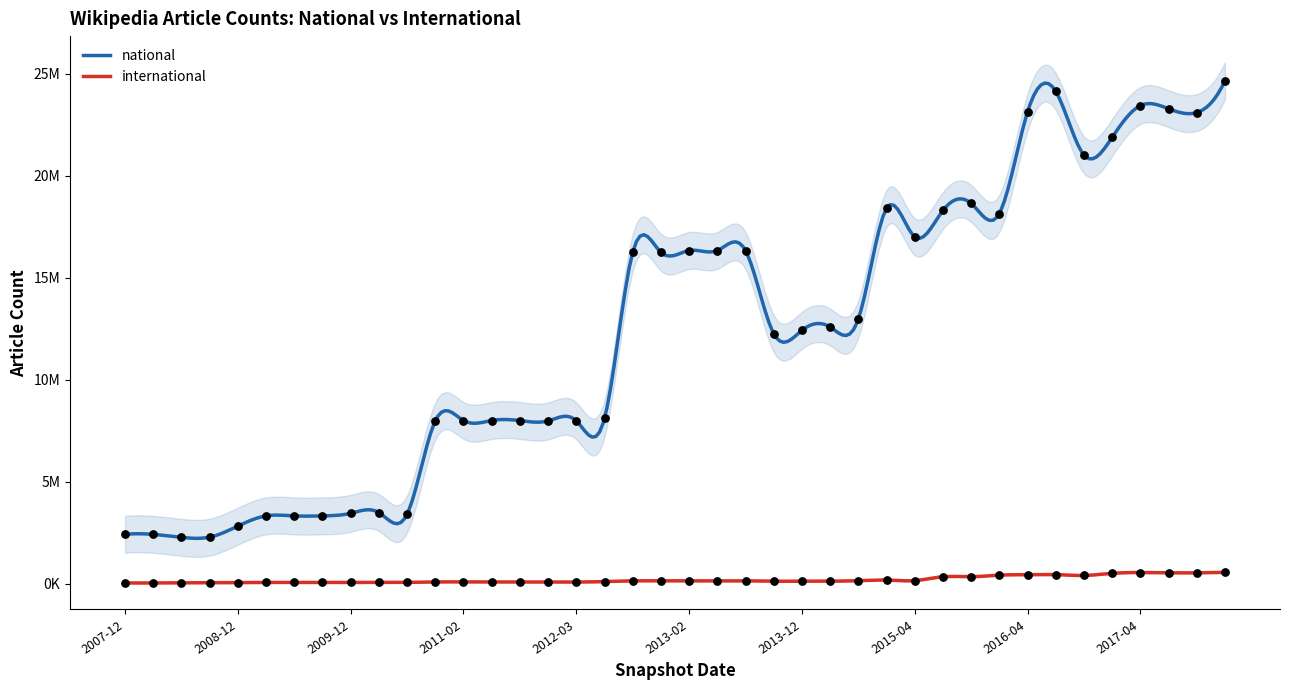

Is the value of national at 2012-10-31 greater than the value of international at 2017-04-12?

Yes